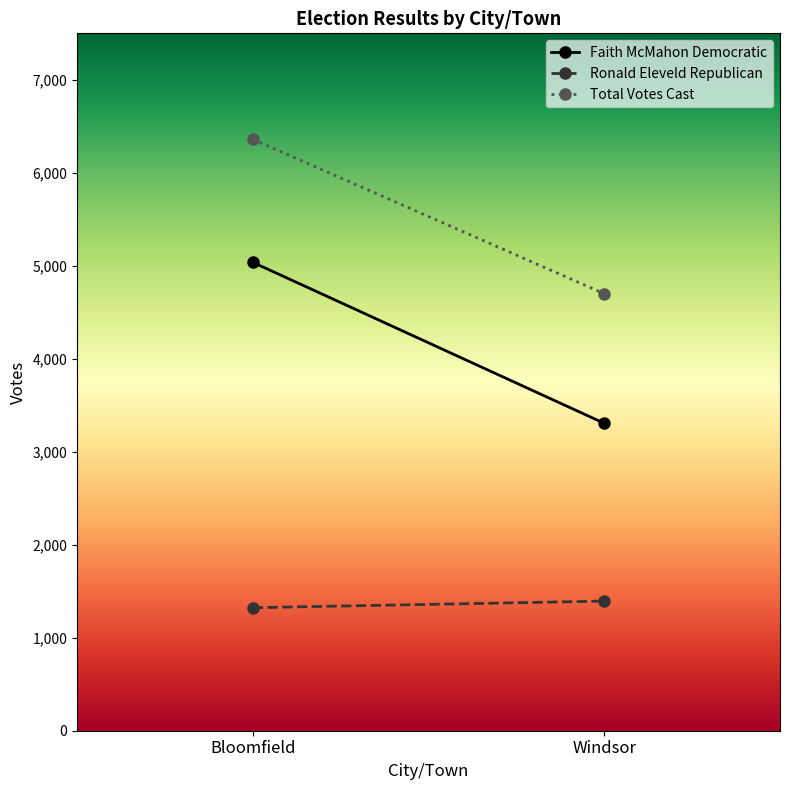

What is the greatest value displayed?

6360